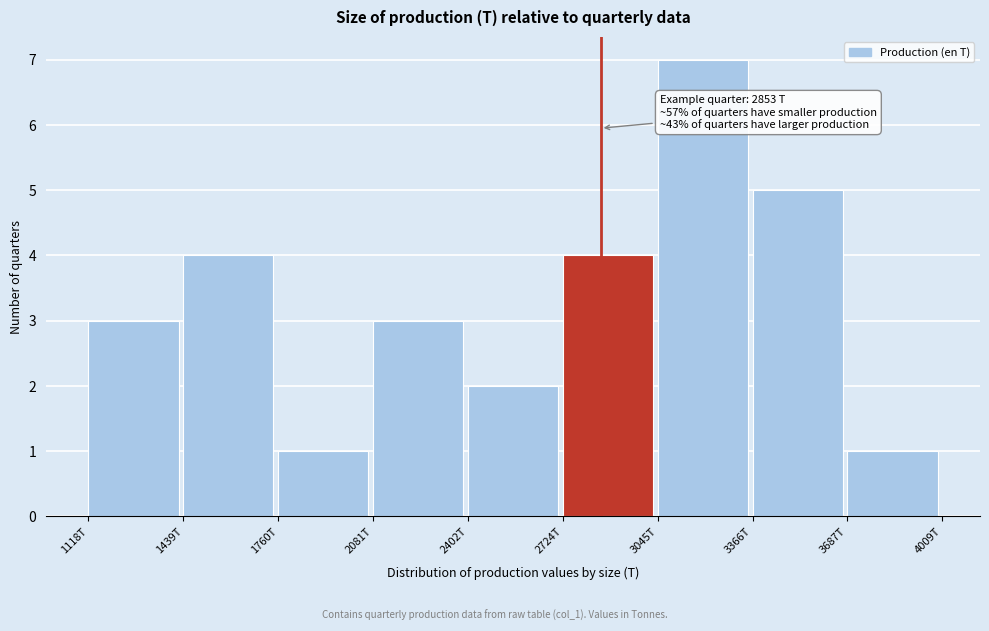

Reading left to right, what are all the values shown in this chart?

1118T=3	1439T=4	1760T=1	2081T=3	2402T=2	2724T=4	3045T=7	3366T=5	3687T=1